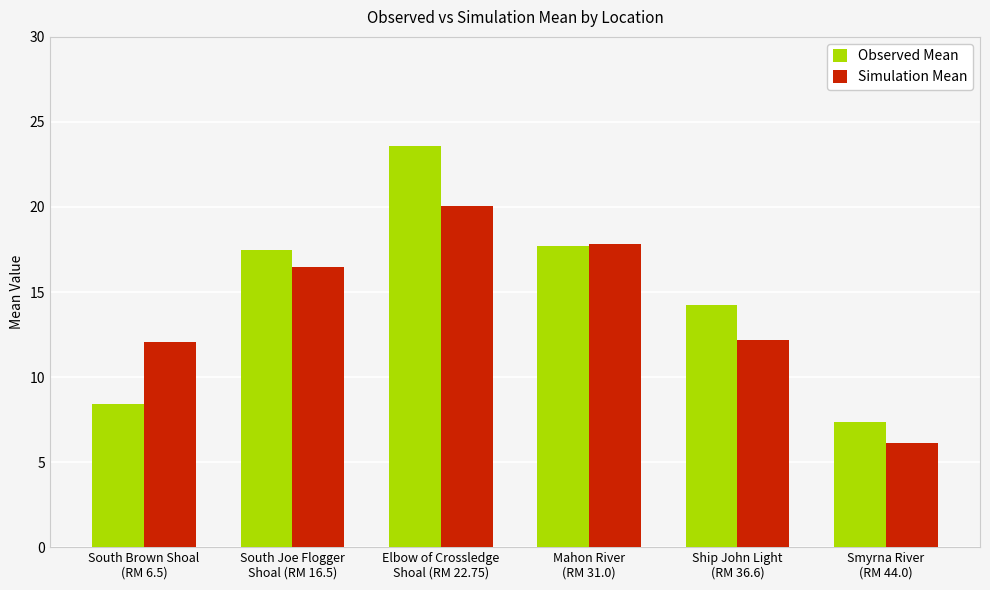

At which category is the sum across all series the highest?

Elbow of Crossledge
Shoal (RM 22.75)